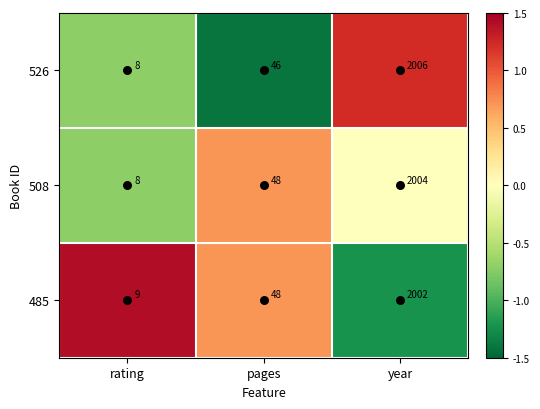

What is the difference between the maximum and minimum values in the 526 series?

1998